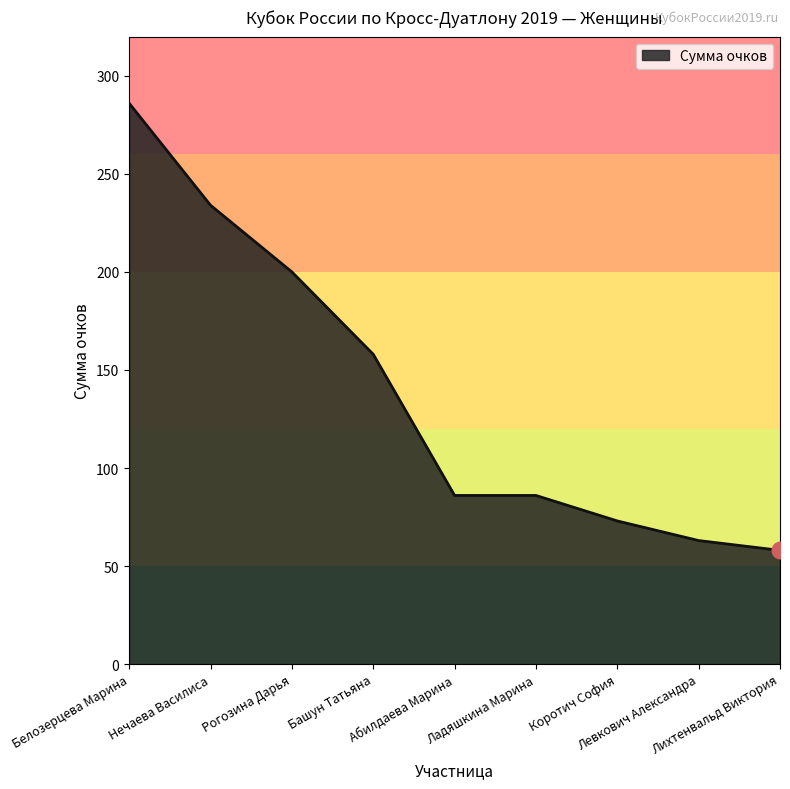

Reading right to left, list all the values displayed in this chart.

58	63	73	86	86	158	200	234	286